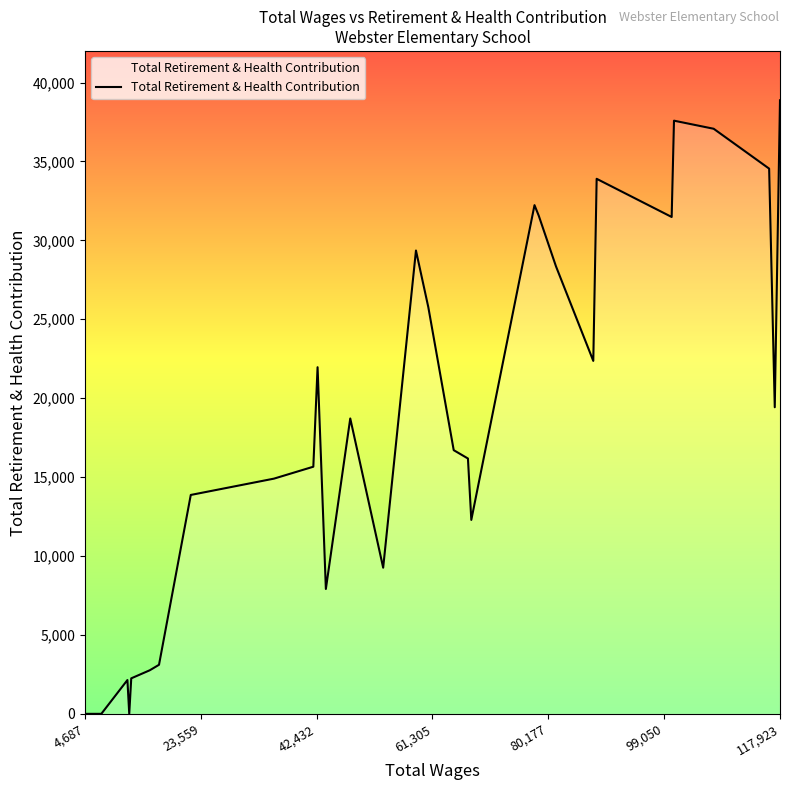

What is the greatest value displayed?

38875